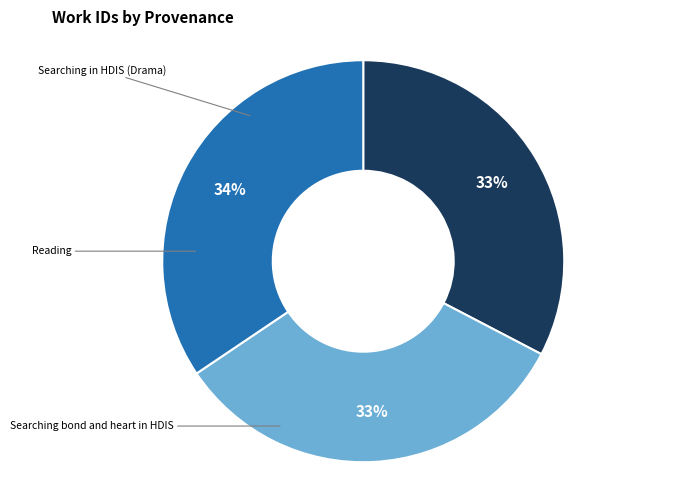

Does Reading account for over 50% of the chart?

No